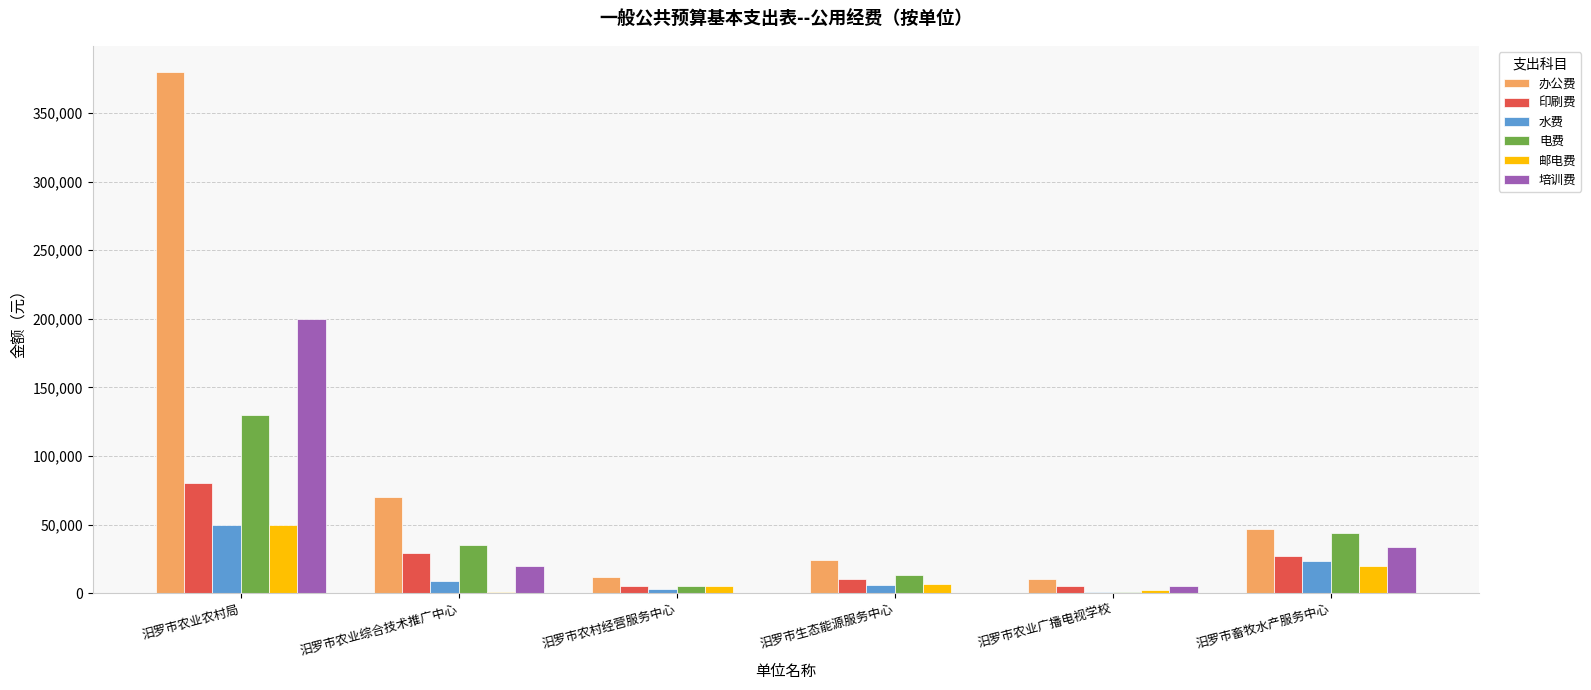

True or false: 水费 has a value of 9000 at 汨罗市农业综合技术推广中心.

True